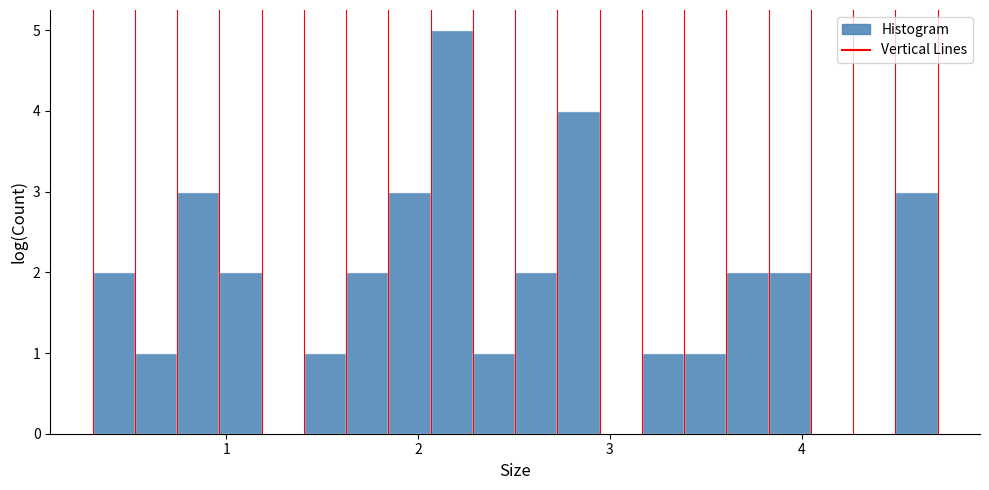

Read against the x-axis, roughly where is the centre of the tallest bar?

2.2